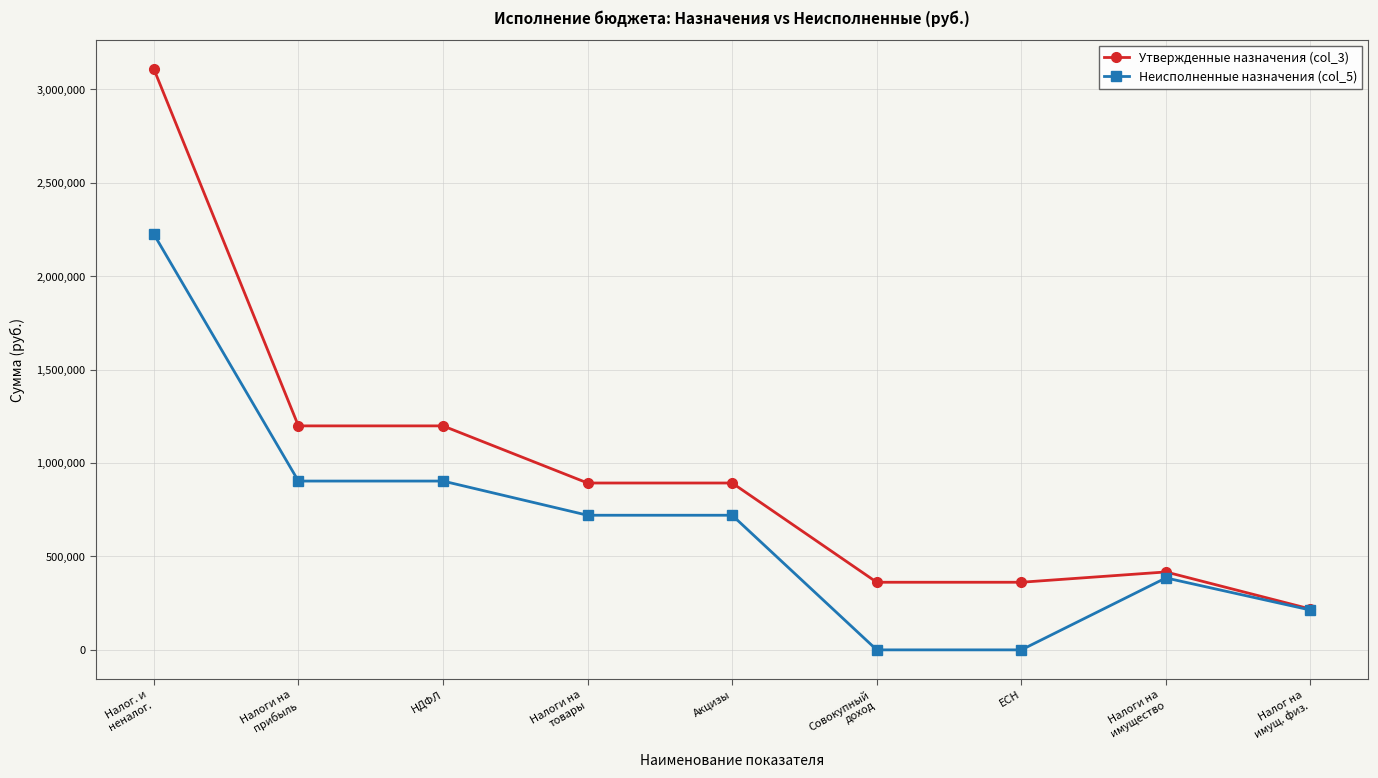

How many categories are shown in the chart?

9